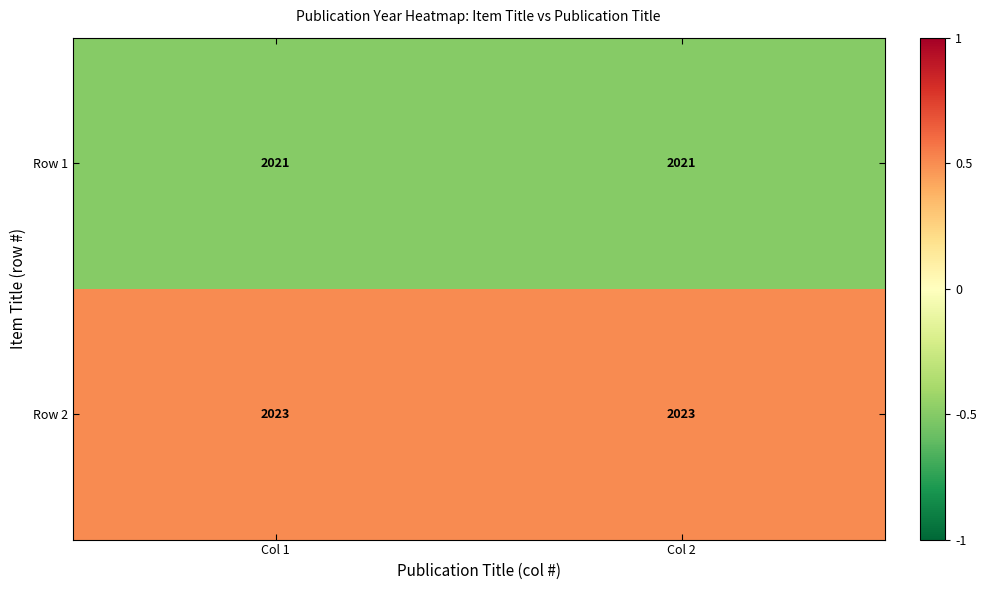

What is the smallest value displayed?

2021